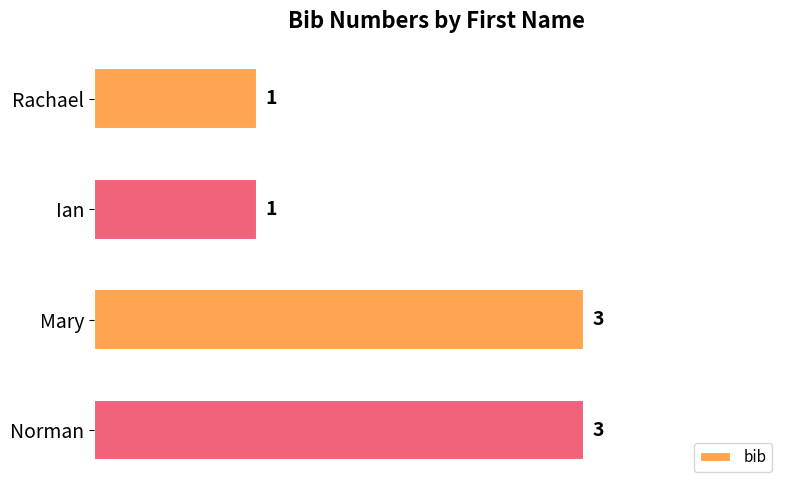

Reading bottom to top, extract all data points from this chart.

Norman=3	Mary=3	Ian=1	Rachael=1